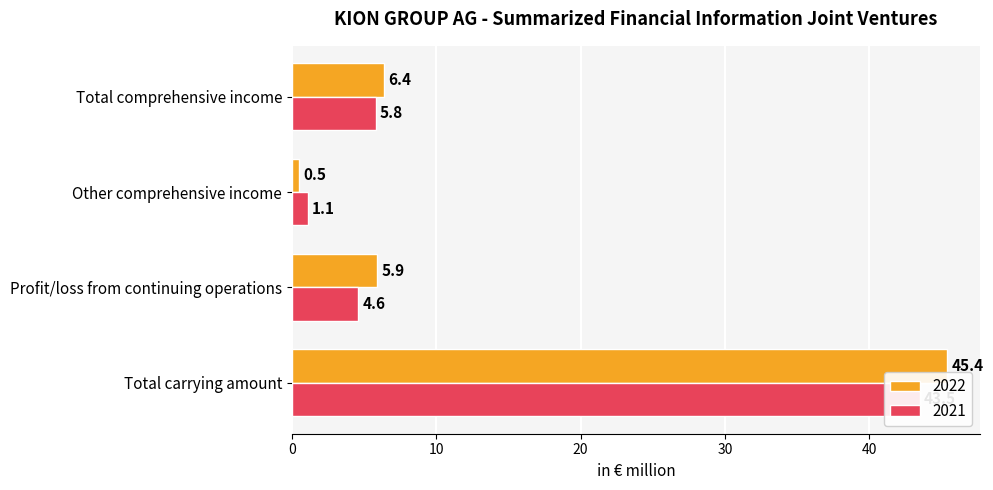

What is the average value of the 2021 series?

13.8